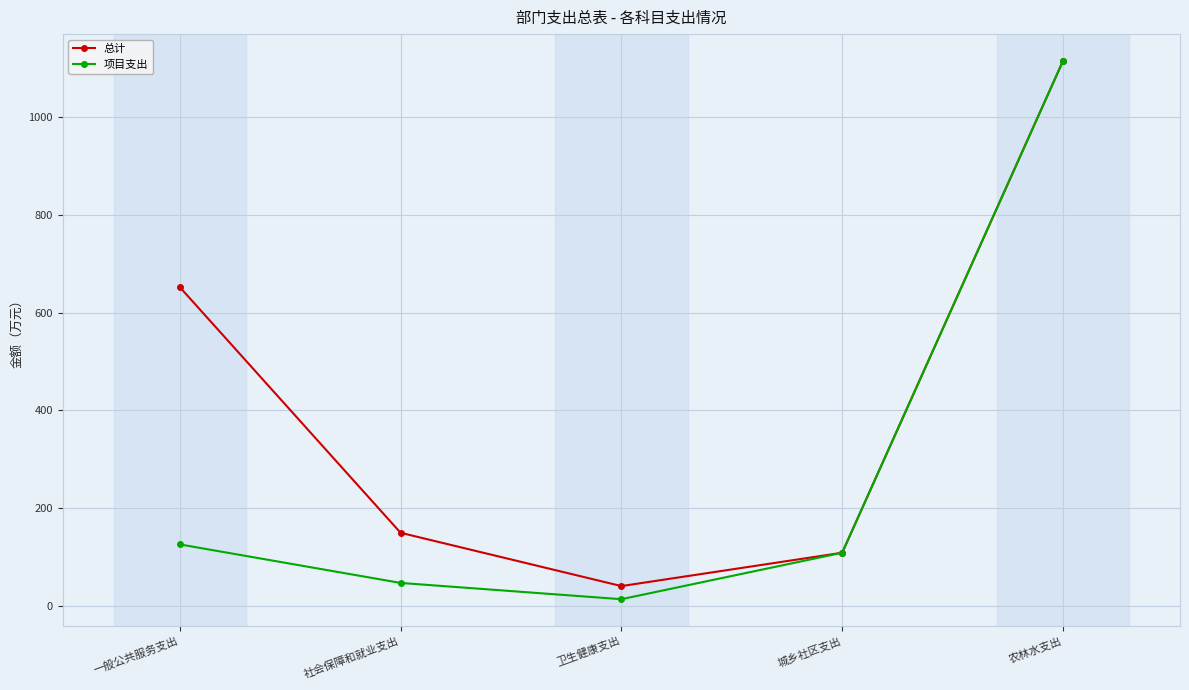

At how many categories does at least one series exceed 225?

2